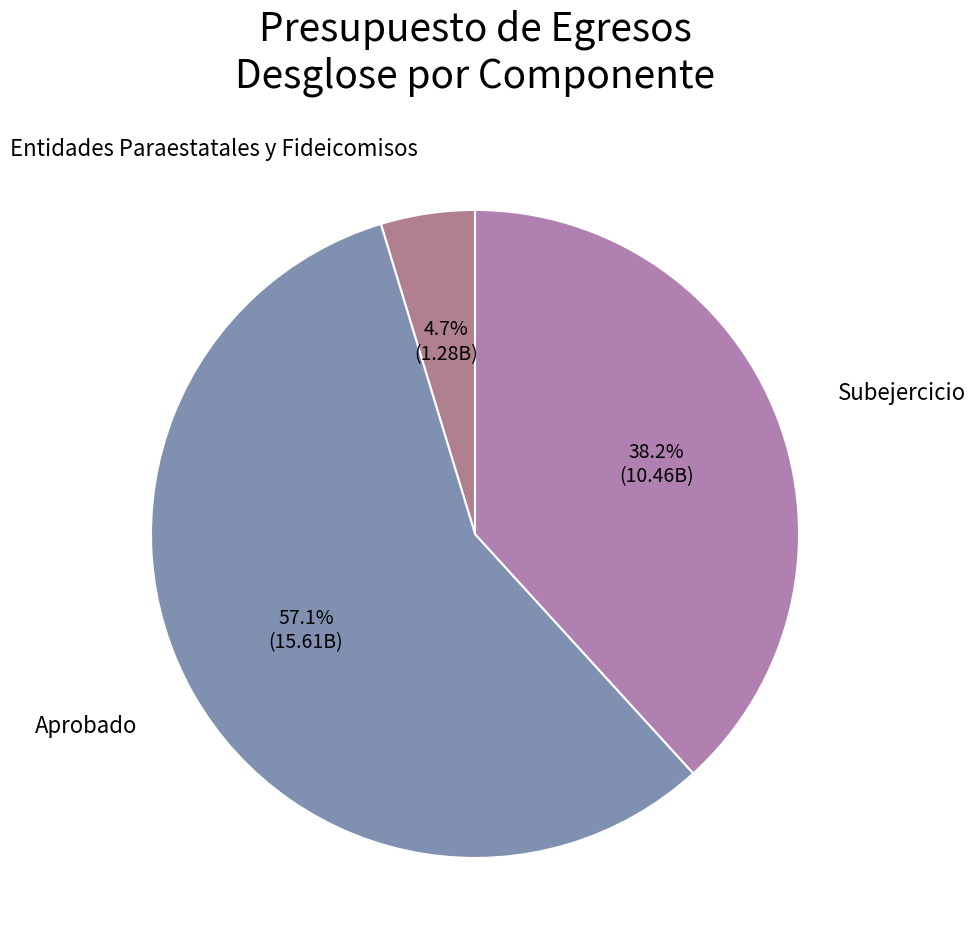

How many segments does this pie chart have?

3